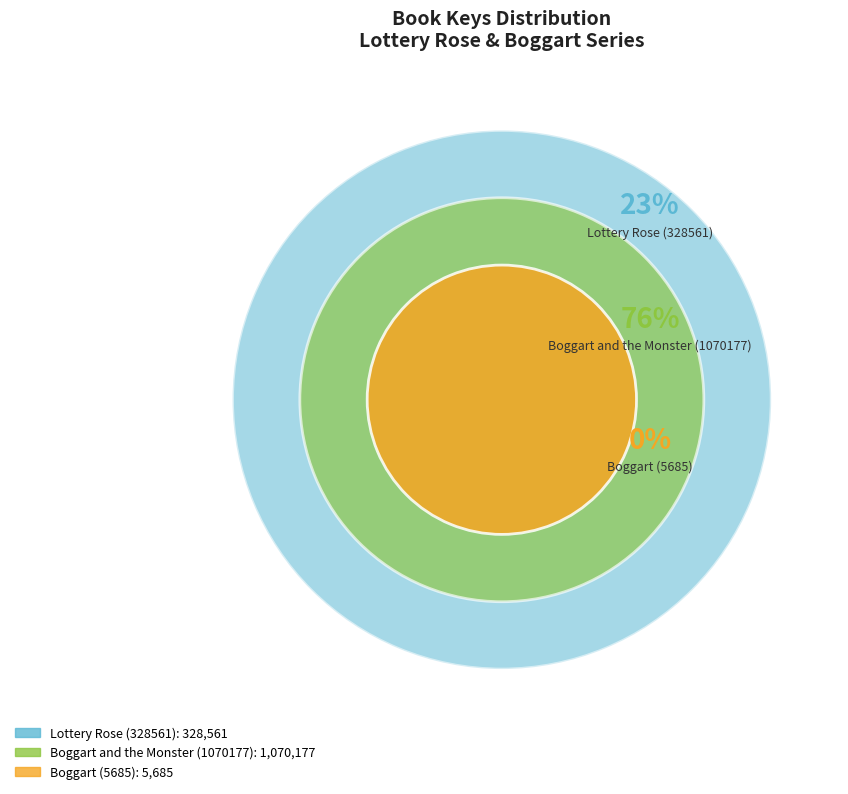

What percentage is NOT represented by Lottery Rose (328561)?

76.6%